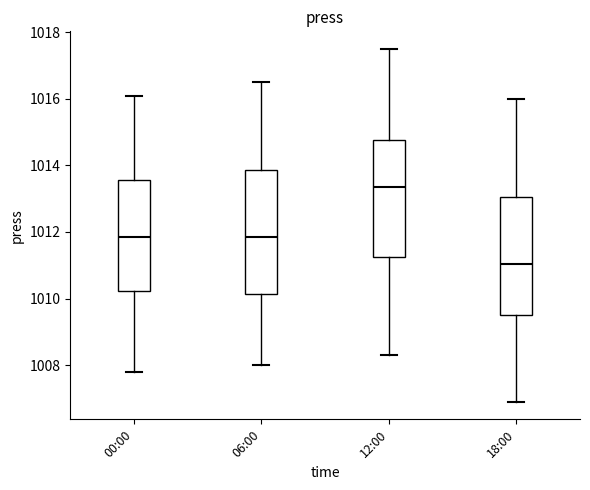

Reading left to right, transcribe this box plot: for each box, give where its median line is, the range the box spans, and where its two whiskers end, as read against the y-axis. The values are not printed on the chart, so give them approximately, as read against the axis.

00:00: median 1011.8, box 1010.2 to 1013.6, whiskers 1007.8 to 1016.2
06:00: median 1011.8, box 1010.2 to 1013.8, whiskers 1008.0 to 1016.6
12:00: median 1013.4, box 1011.2 to 1014.8, whiskers 1008.4 to 1017.6
18:00: median 1011.0, box 1009.6 to 1013.0, whiskers 1007.0 to 1016.0